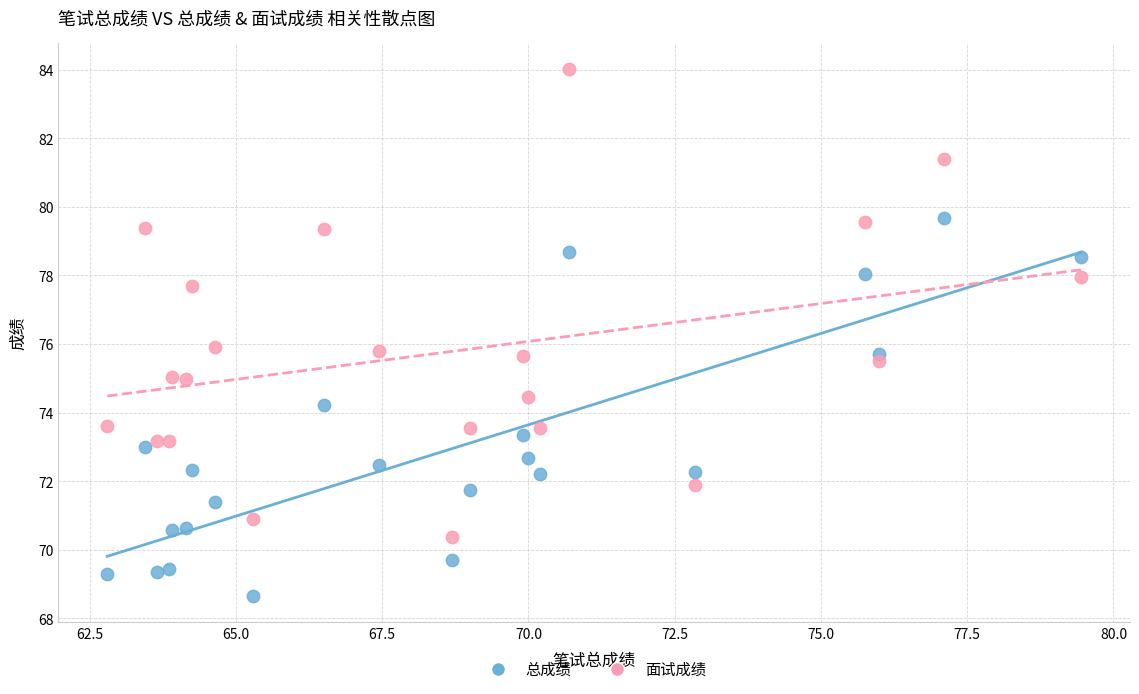

Which series reaches the minimum Y coordinate?

总成绩